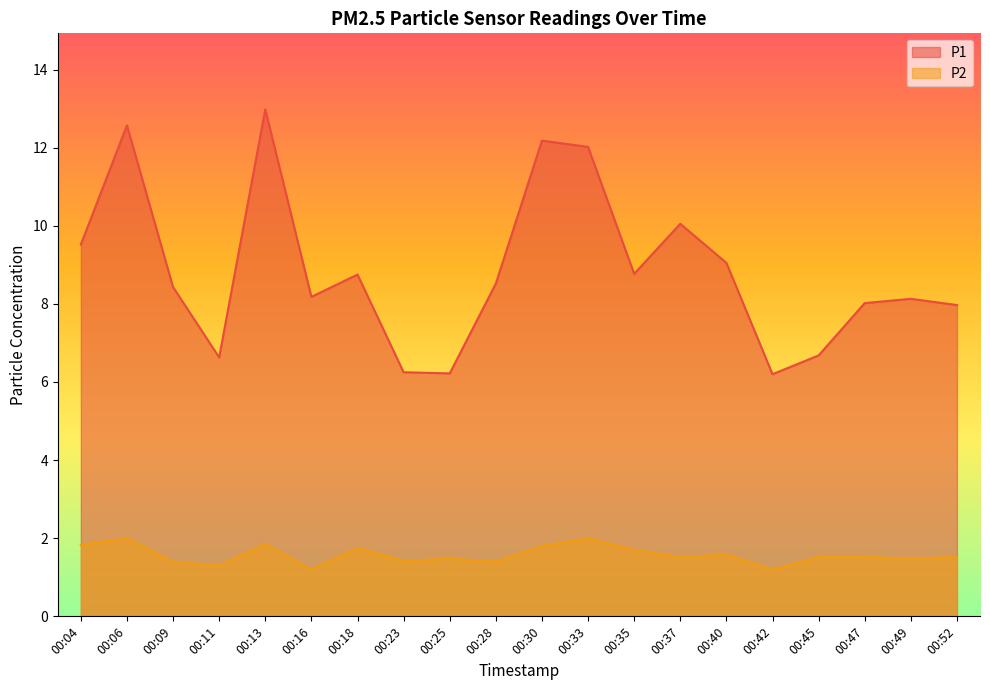

Which has a higher value, 00:30 or 00:18?

00:30